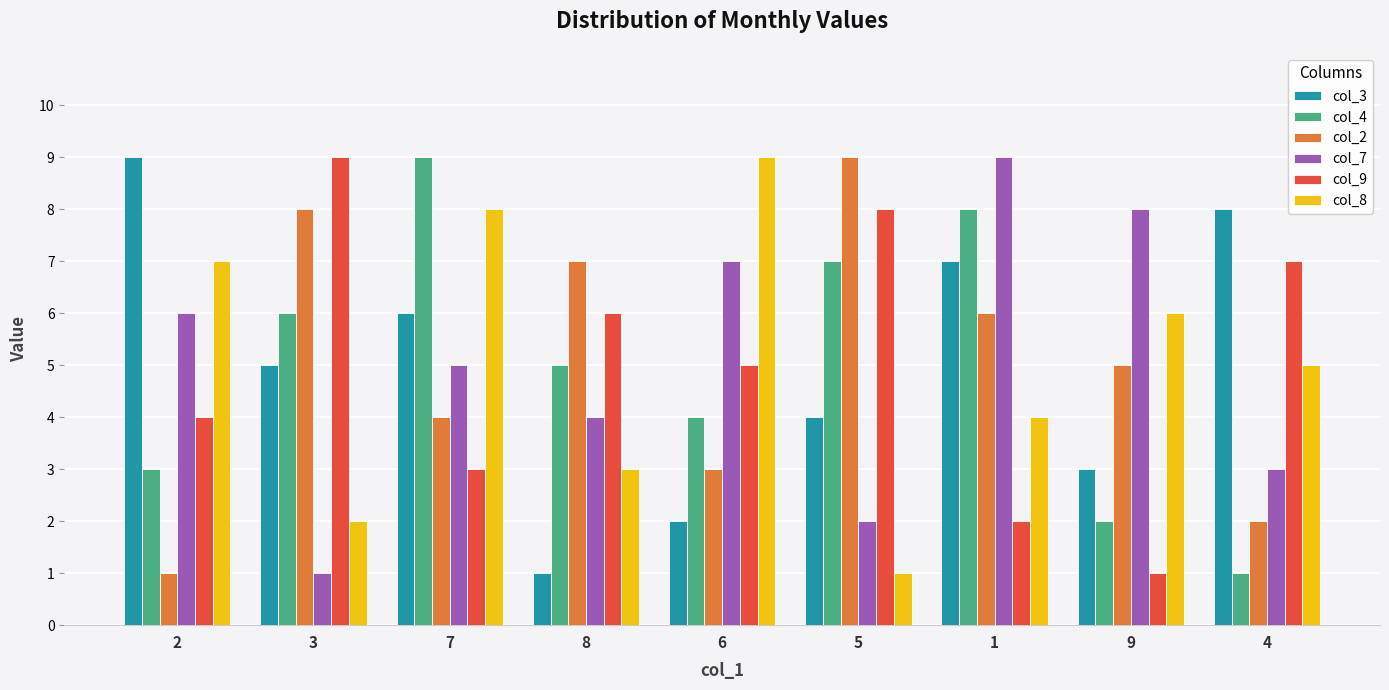

What is the maximum value shown in the chart?

9